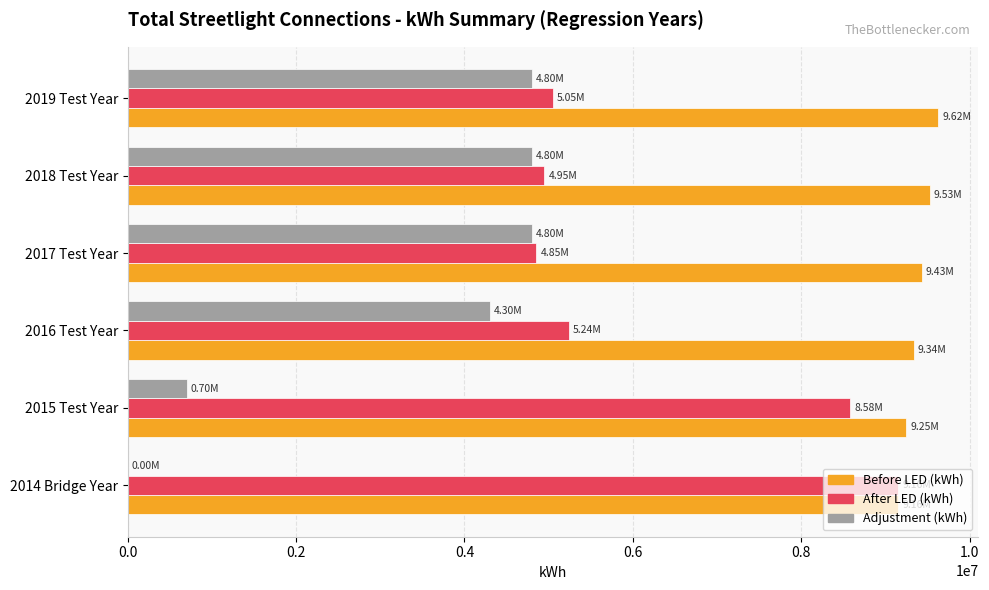

Which series has the largest total across all categories?

Before LED (kWh)